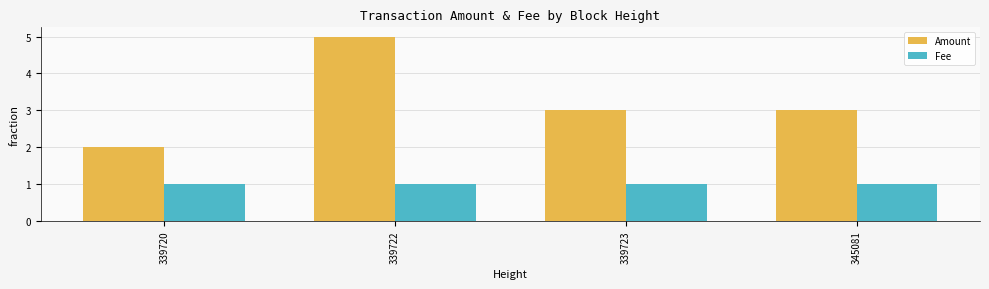

Which series has the largest total across all categories?

Amount